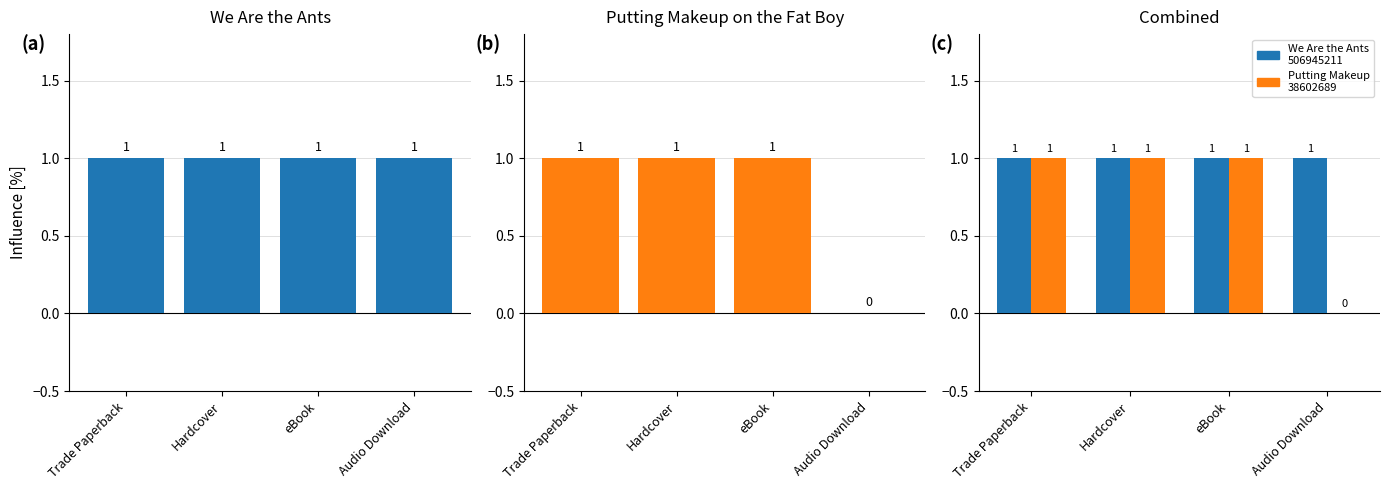

Which series has the widest spread of values?

Putting Makeup on the Fat Boy